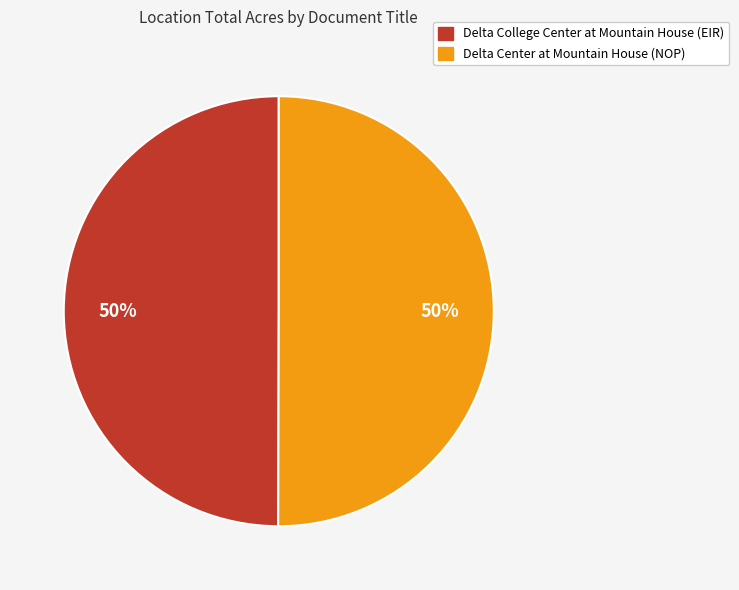

To the nearest percent, what percentage of the pie is Delta Center at Mountain House (NOP)?

50%